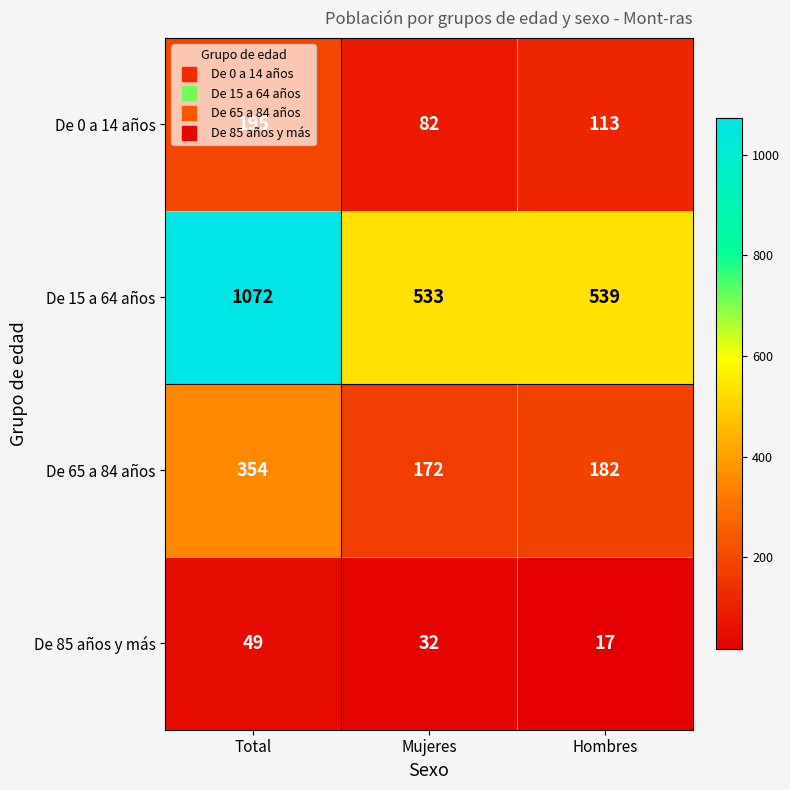

Where is De 15 a 64 años nearest to the value 802?

Hombres